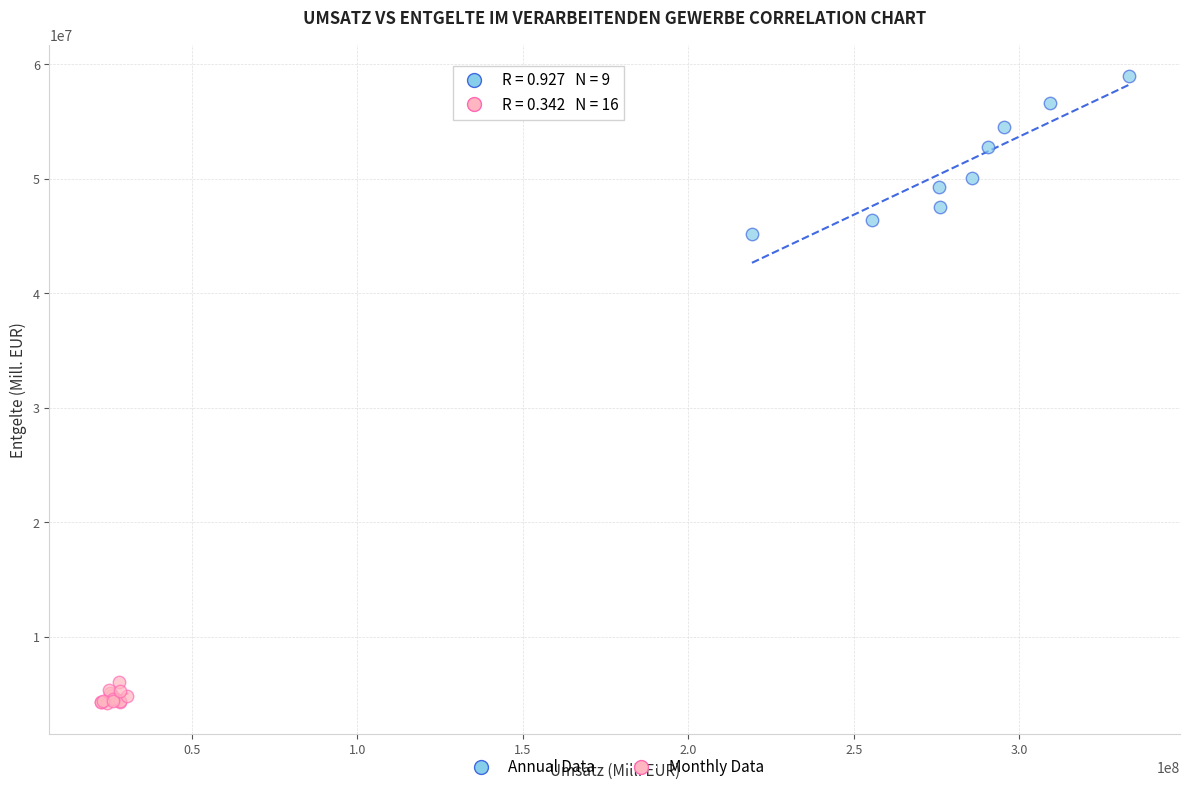

Which series contains the highest Y value?

Annual Data